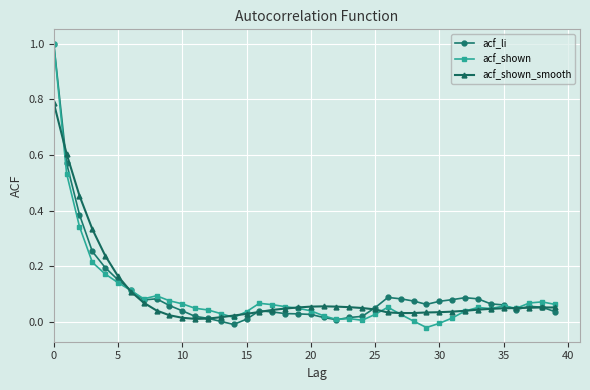

Which series has the widest spread of values?

acf_shown